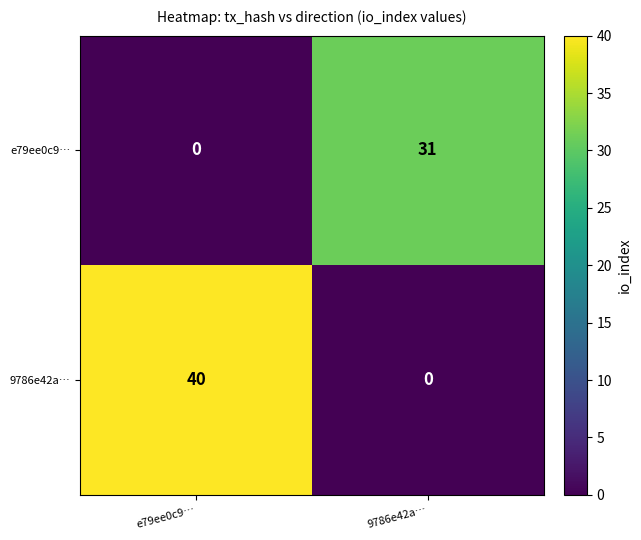

Reading left to right, list all the values displayed in this chart.

e79ee0c9…: e79ee0c9…=0	9786e42a…=31
9786e42a…: e79ee0c9…=40	9786e42a…=0